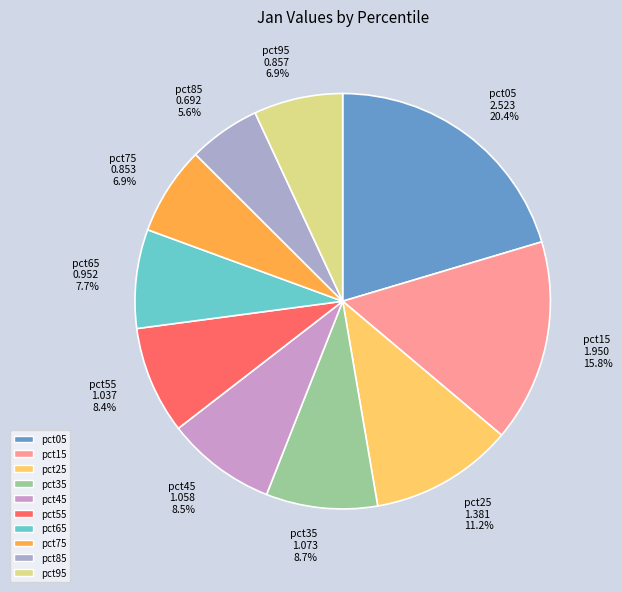

What percentage is the pct95 slice, to the nearest percent?

7%